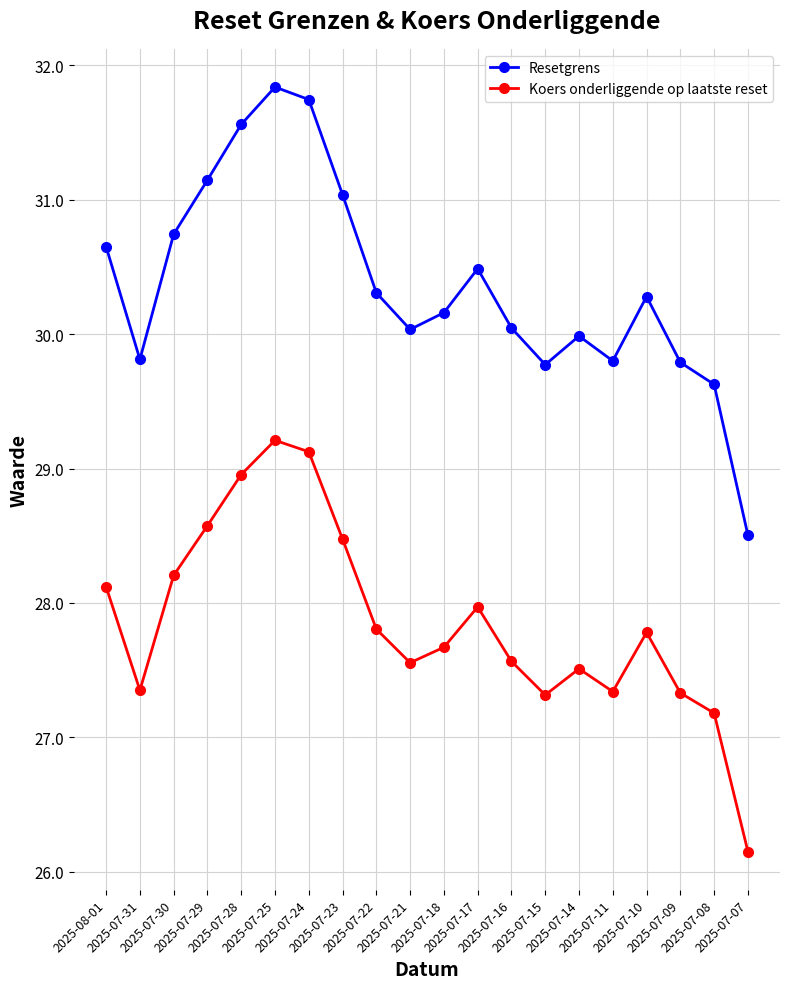

What is the value of the Koers onderliggende op laatste reset point at the 17th from the left?

27.8